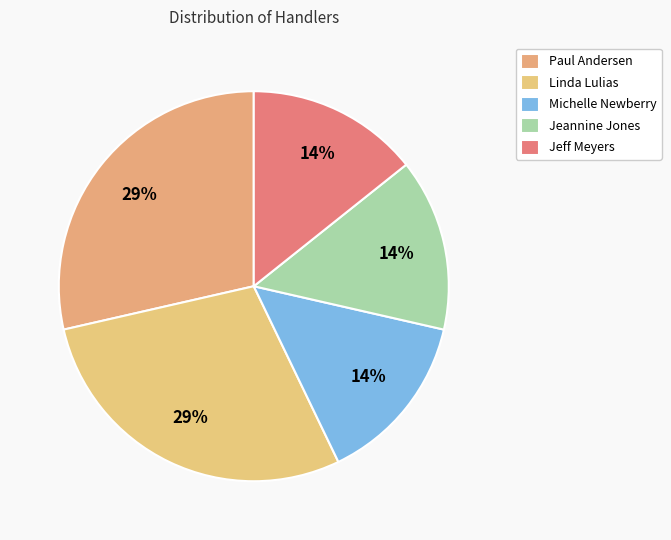

To the nearest percent, what percentage of the pie is Paul Andersen?

29%